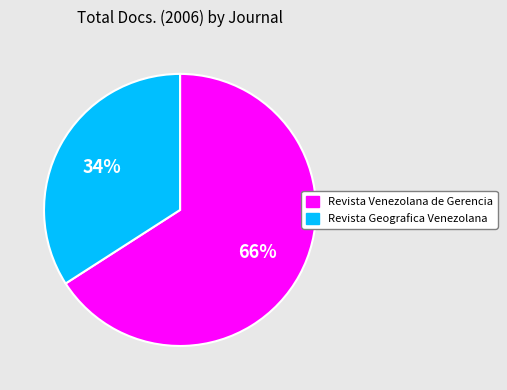

To the nearest percent, what is the difference between the Revista Venezolana de Gerencia and Revista Geografica Venezolana slice percentages?

32%